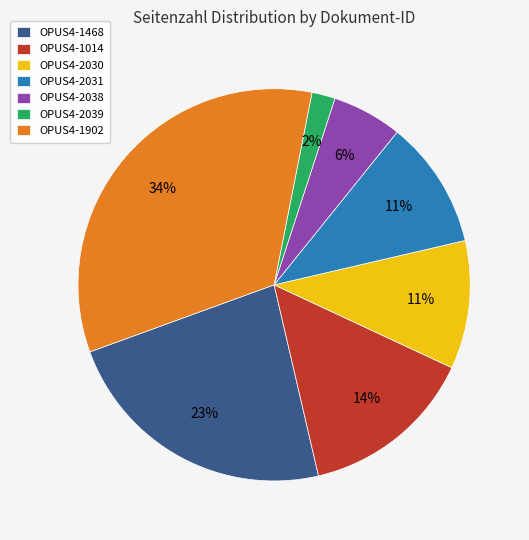

What is the largest slice in the pie chart?

OPUS4-1902